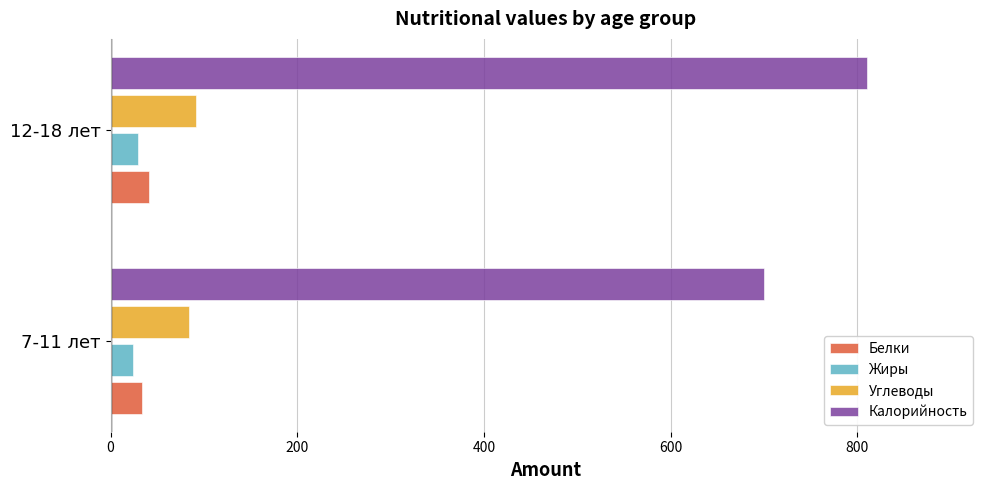

Which series has the widest spread of values?

Калорийность